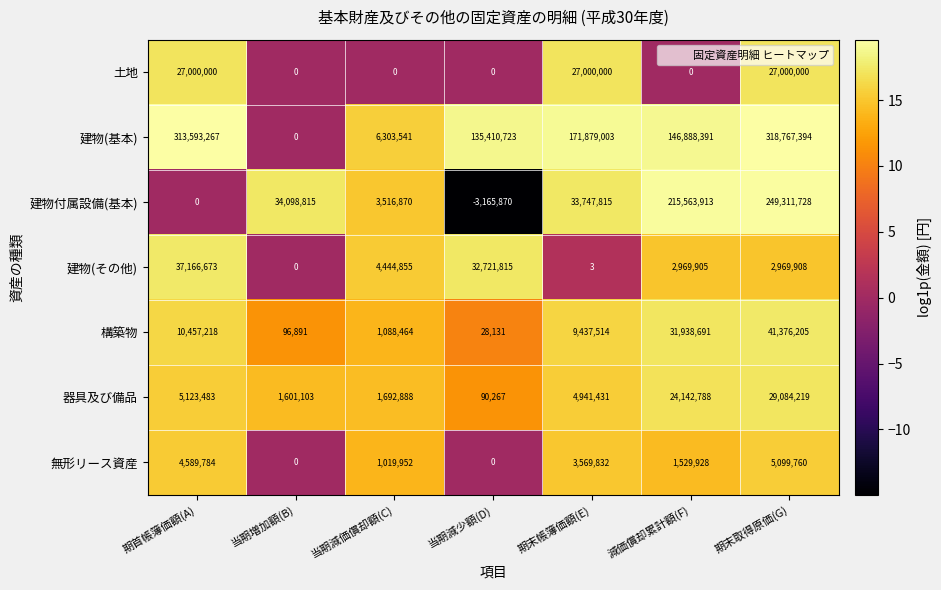

True or false: 建物(基本) has a value of 6303541 at 当期減価償却額(C).

True